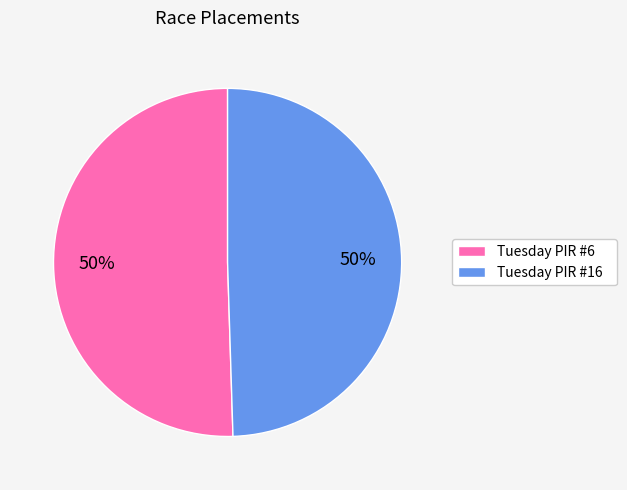

To the nearest percent, what portion does Tuesday PIR #16 represent?

50%